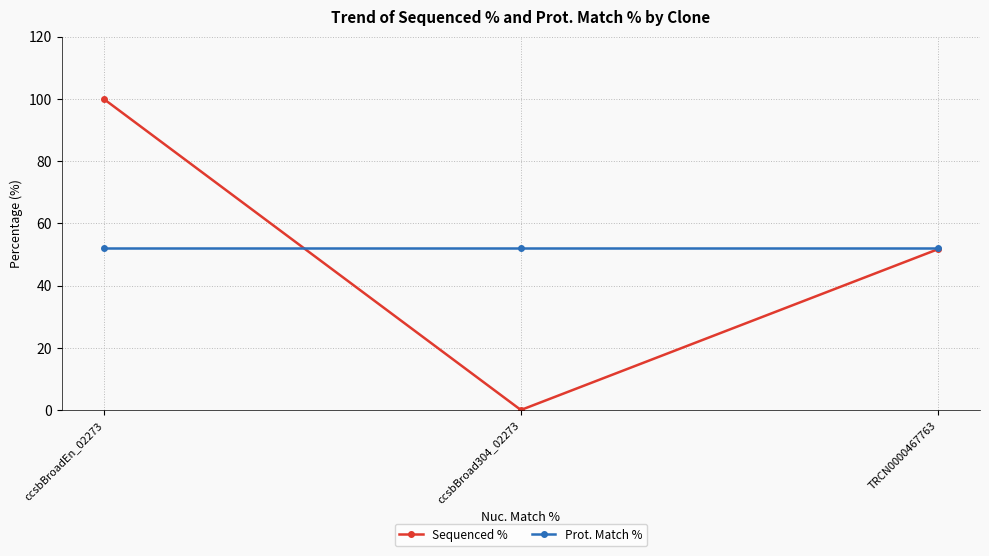

Does the chart have visible grid lines?

Yes